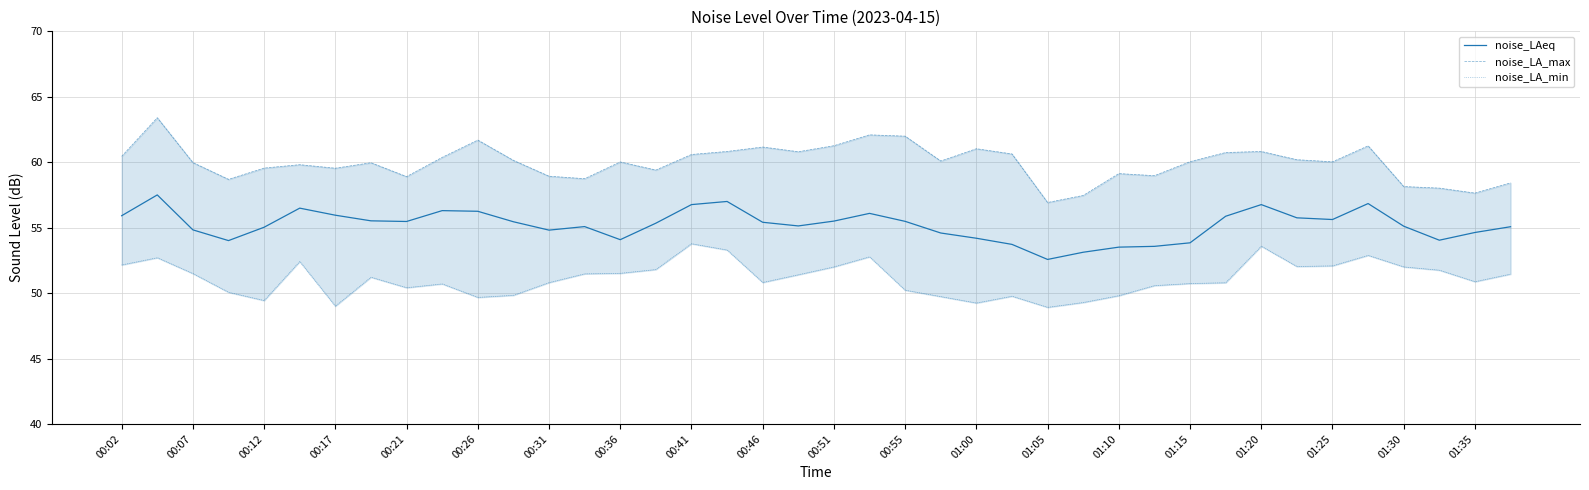

What is the lowest value of the noise_LAeq series?

52.6